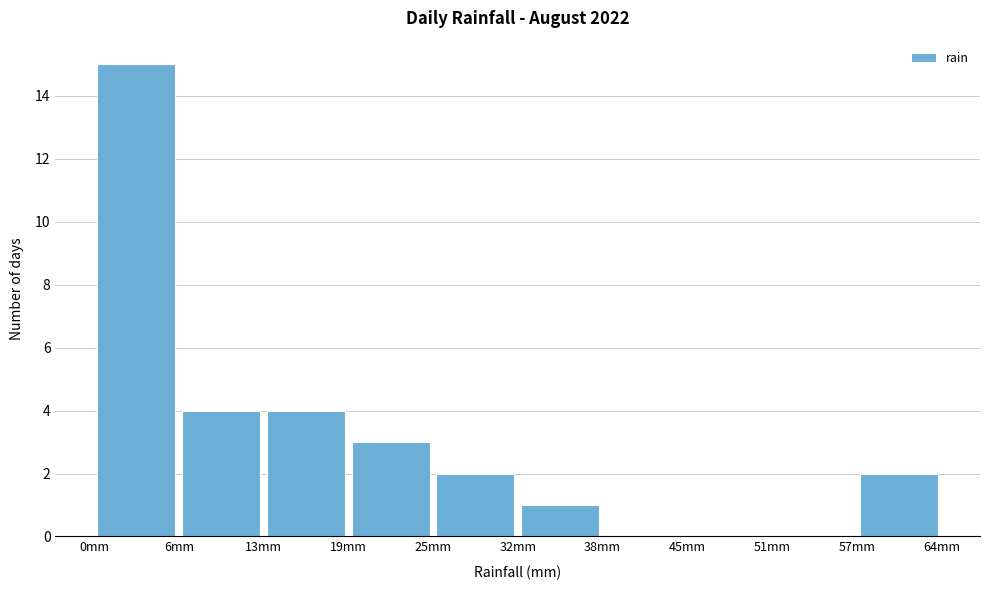

Over which range of the x-axis is the bar tallest?

0 to 6